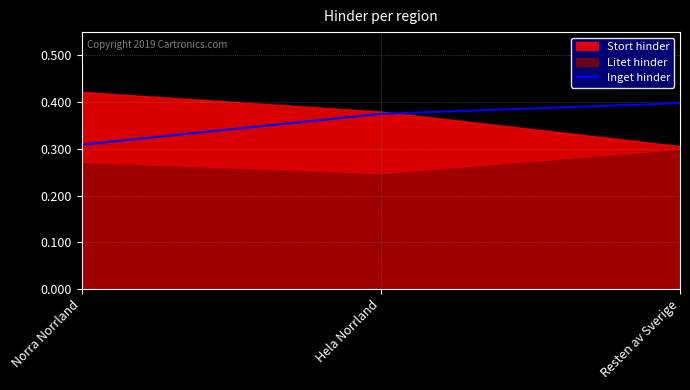

How many lines are shown in the chart?

1